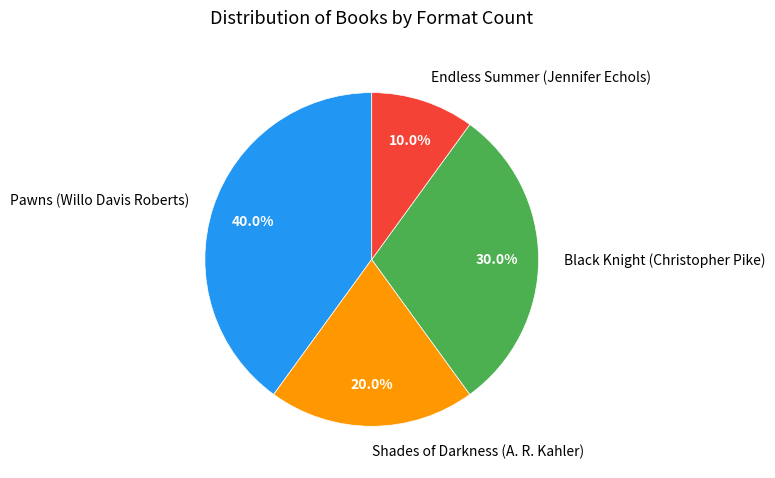

To the nearest percent, what portion does Pawns (Willo Davis Roberts) represent?

40%